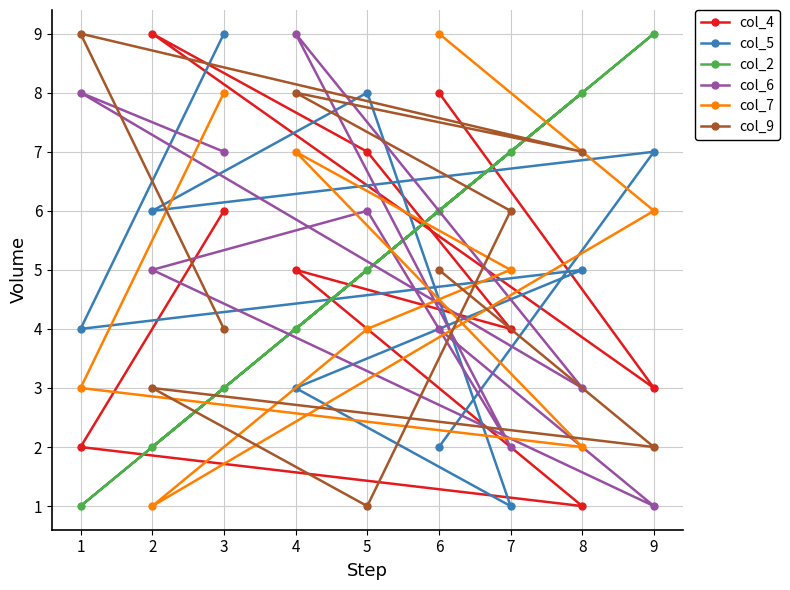

After their last crossing, which series has the higher values: col_6 or col_5?

col_5